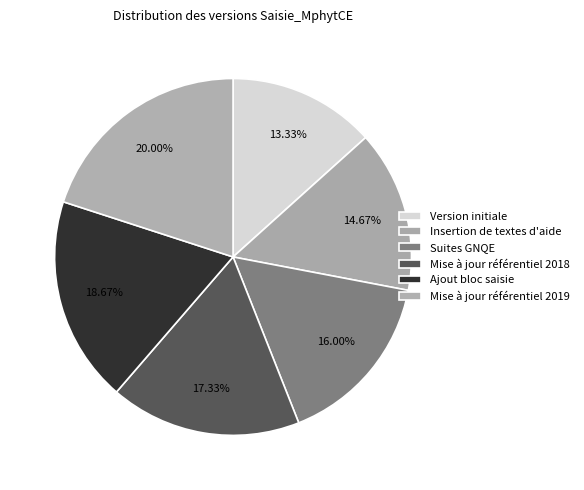

To the nearest percent, what is the average slice percentage?

17%